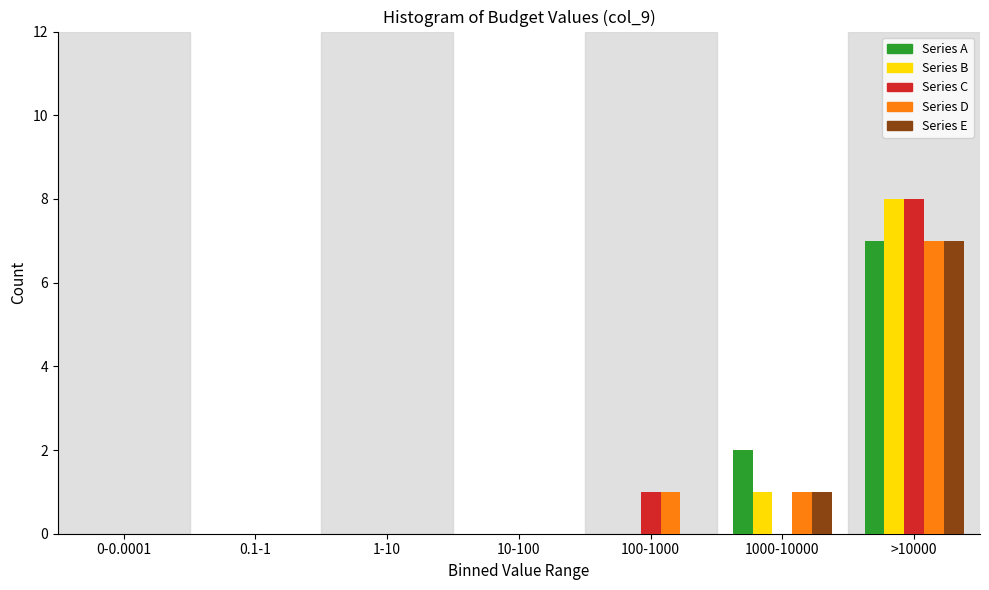

Is it true that Series B equals 4 at >10000?

False